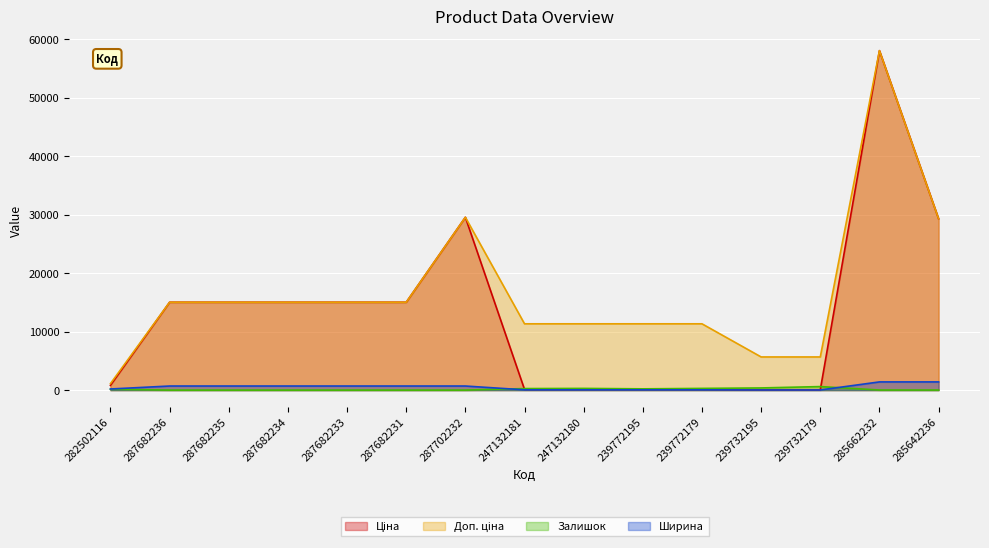

Where does the Доп. ціна series first go above 15019?

287682236